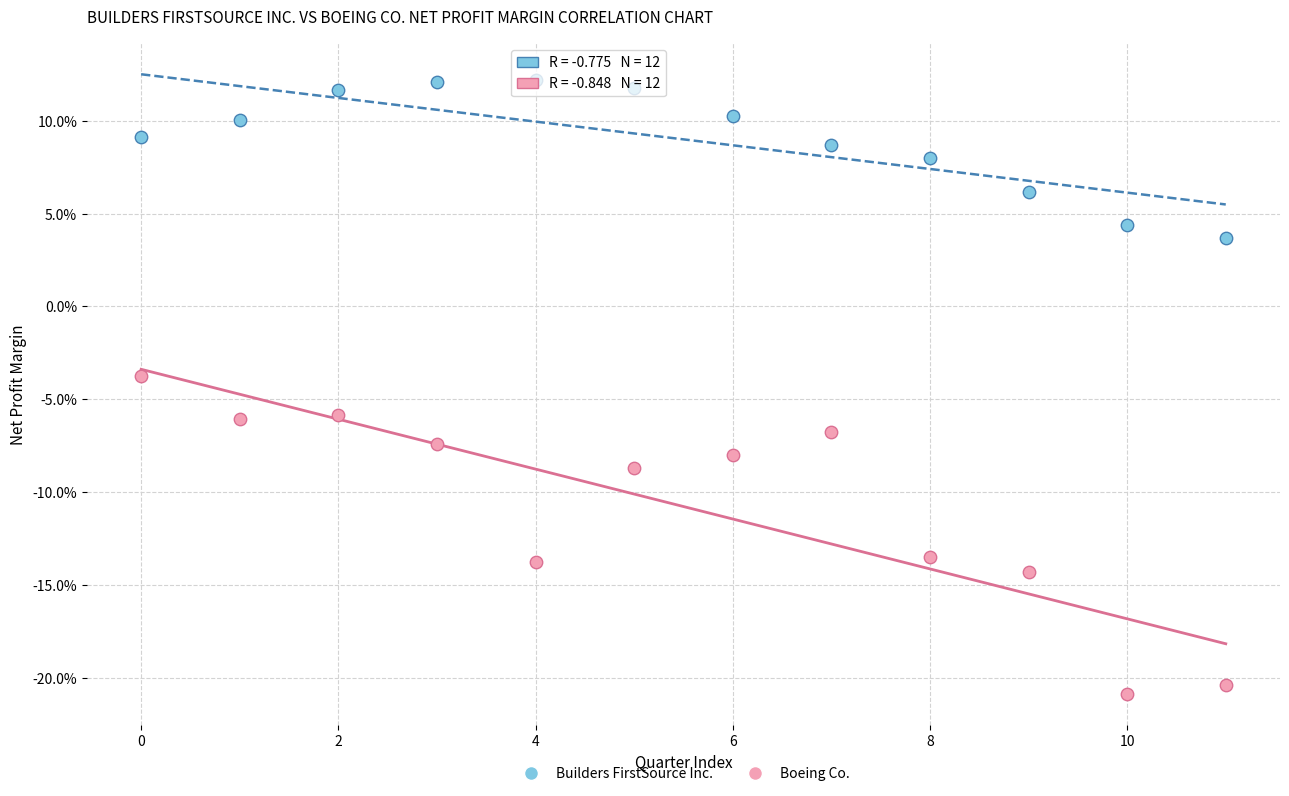

Which series reaches the minimum Y coordinate?

Boeing Co.